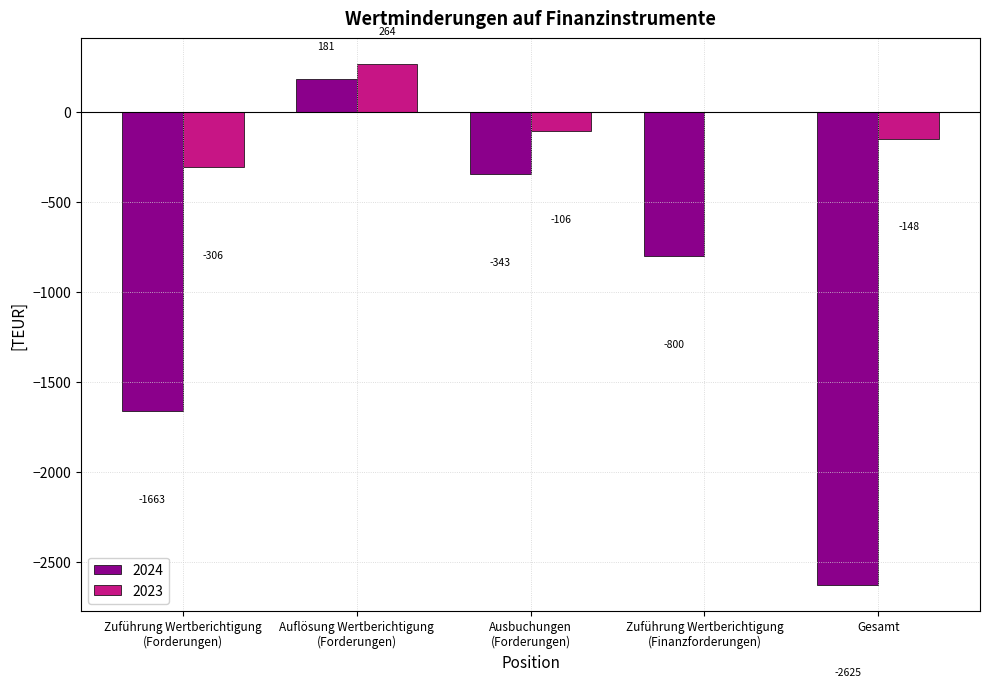

What is the maximum value shown in the chart?

264